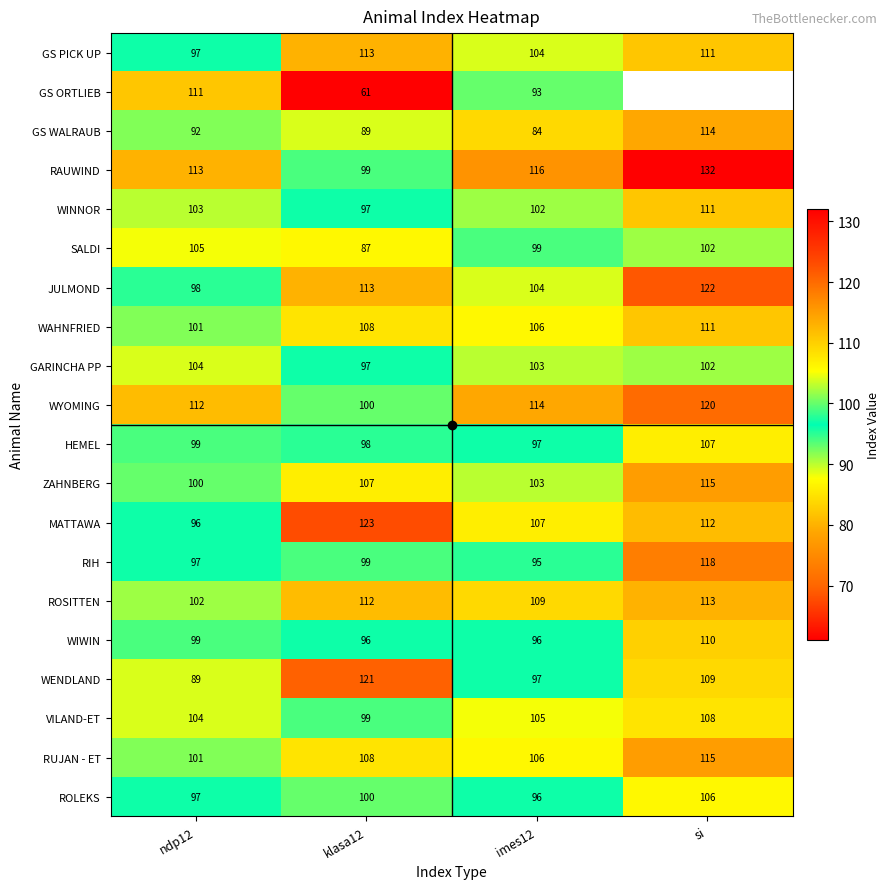

How many categories are shown in the chart?

4